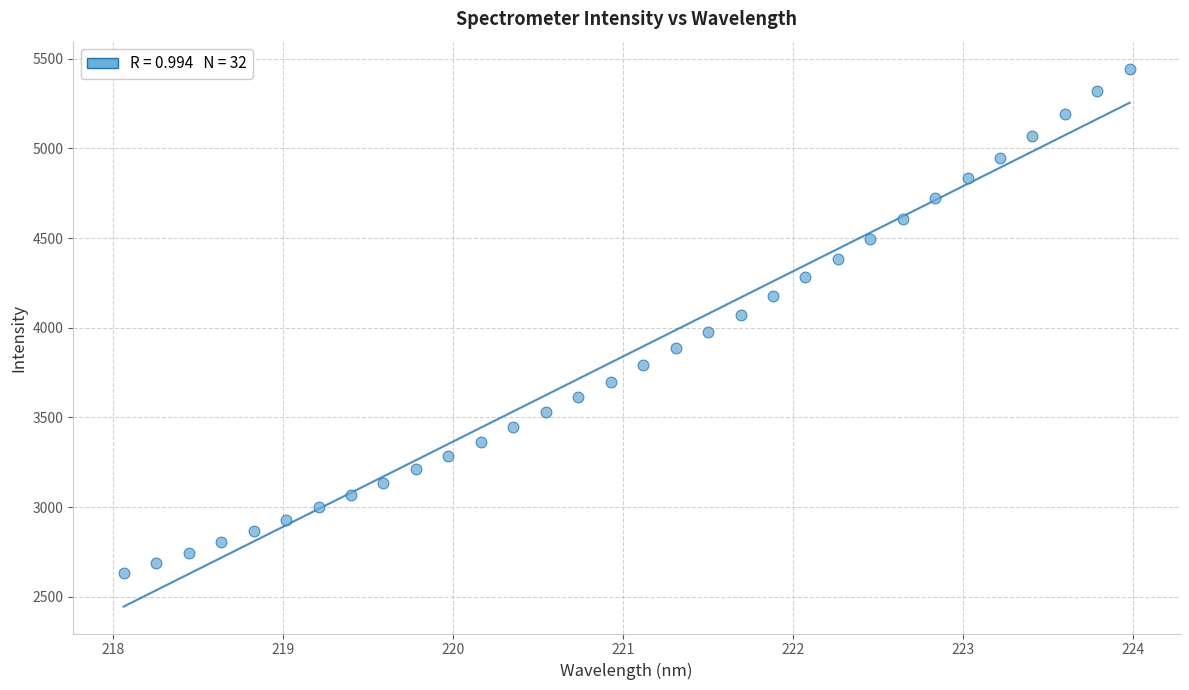

What is the range of X values (max minus min)?

5.9